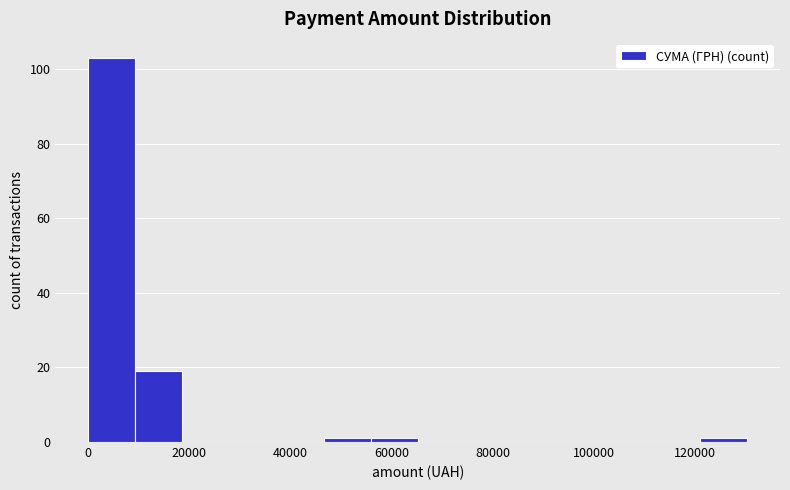

Over which range of the x-axis is the bar tallest?

0 to 10000